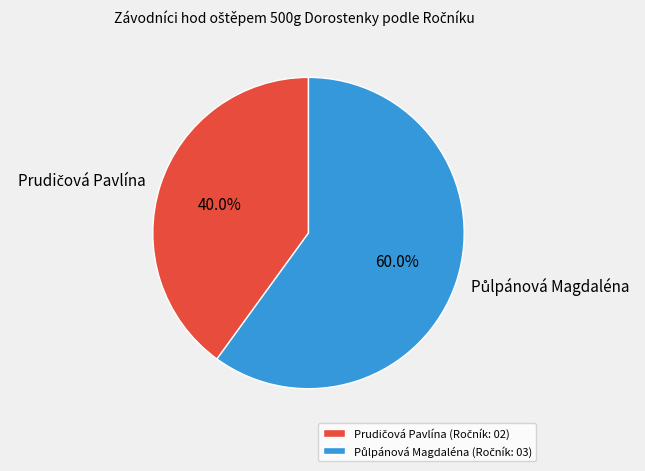

To the nearest percent, what is the difference between the largest and smallest slice percentages?

20%